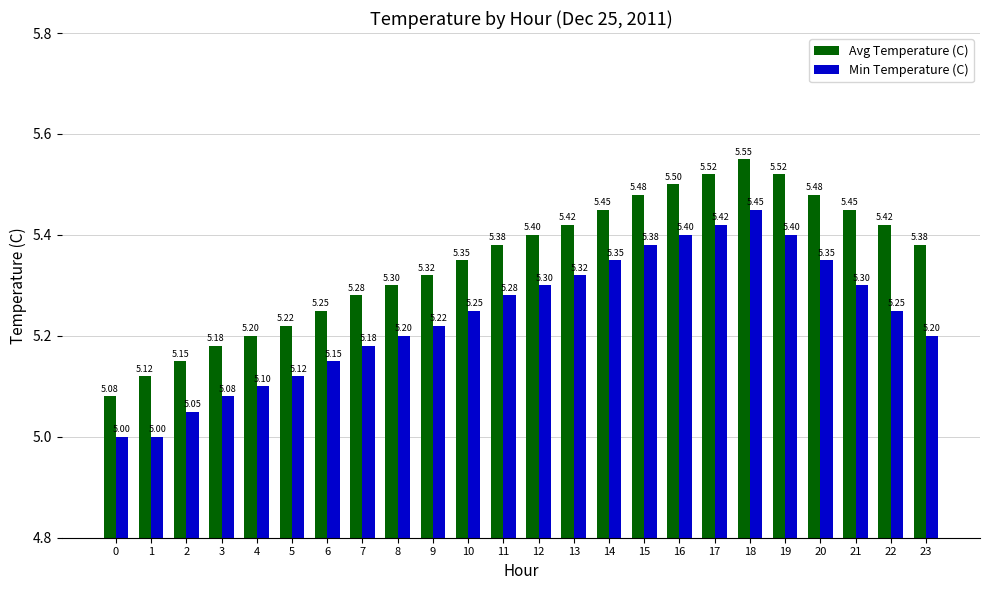

What is the sum of the Min Temperature (C) values at 3 and 6?

10.2